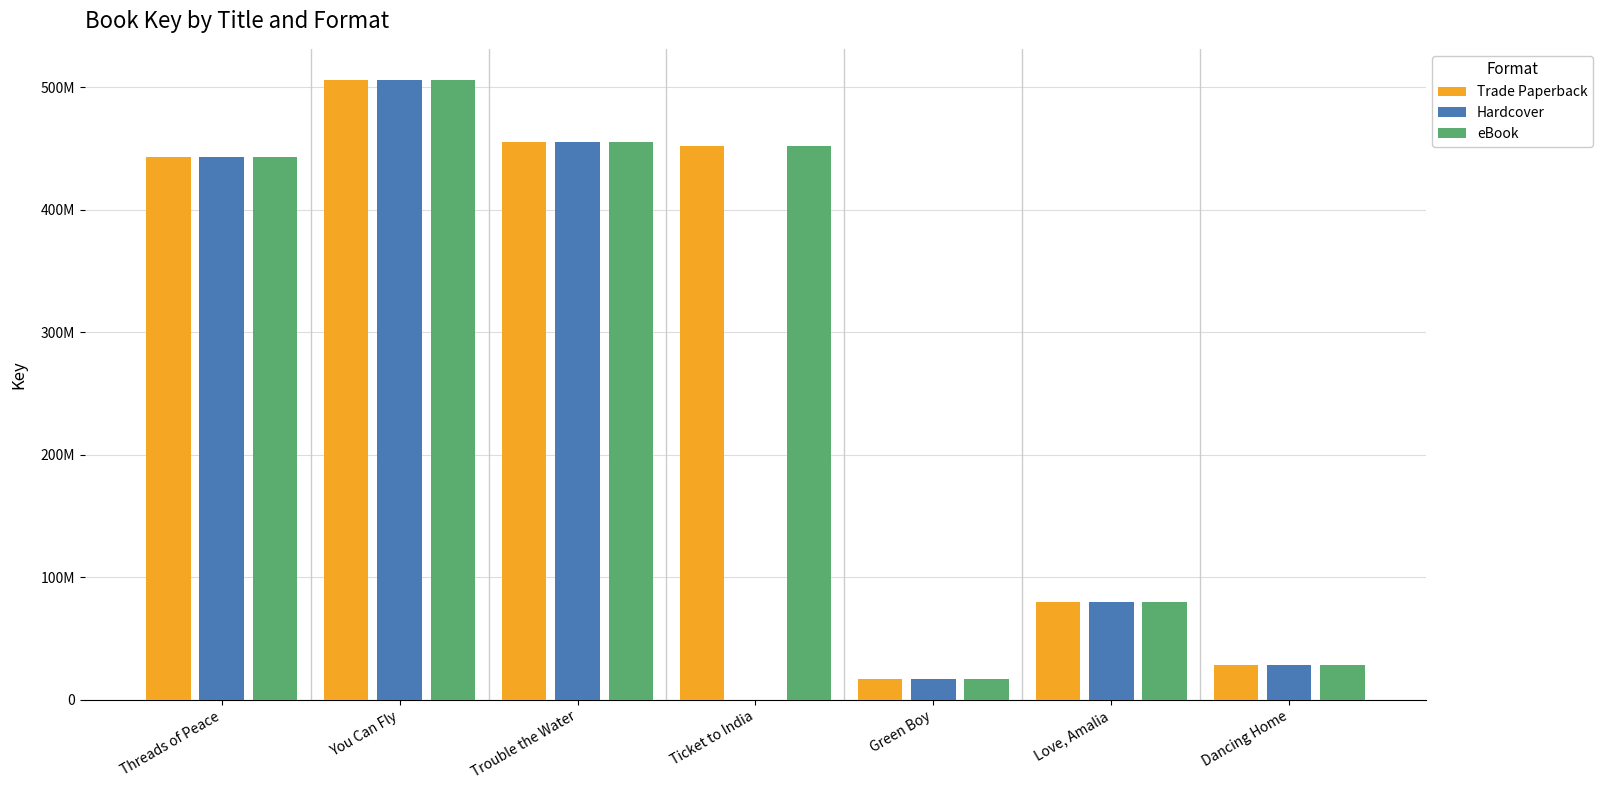

At which label does Trade Paperback first exceed 443190848?

You Can Fly